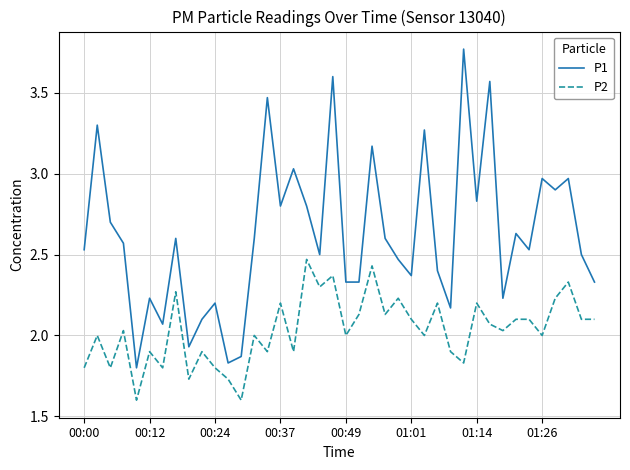

True or false: P1 has more than 2 interior local peaks.

True